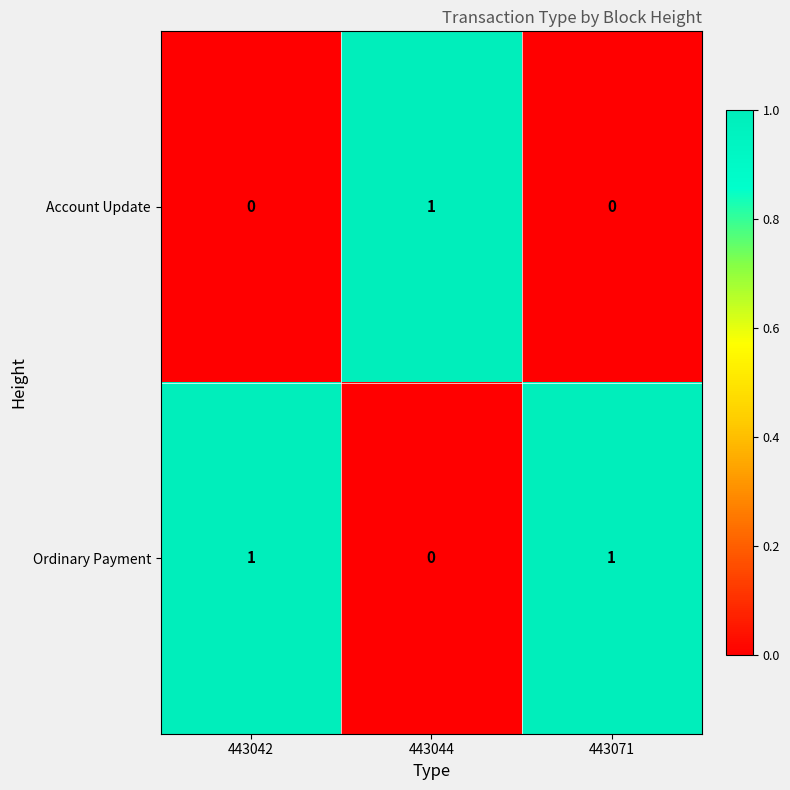

At how many categories does at least one series exceed 0?

3